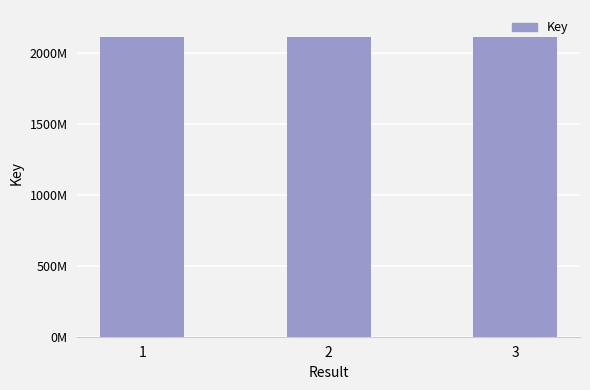

What is the value of the 2nd bar from the left?

2113096910